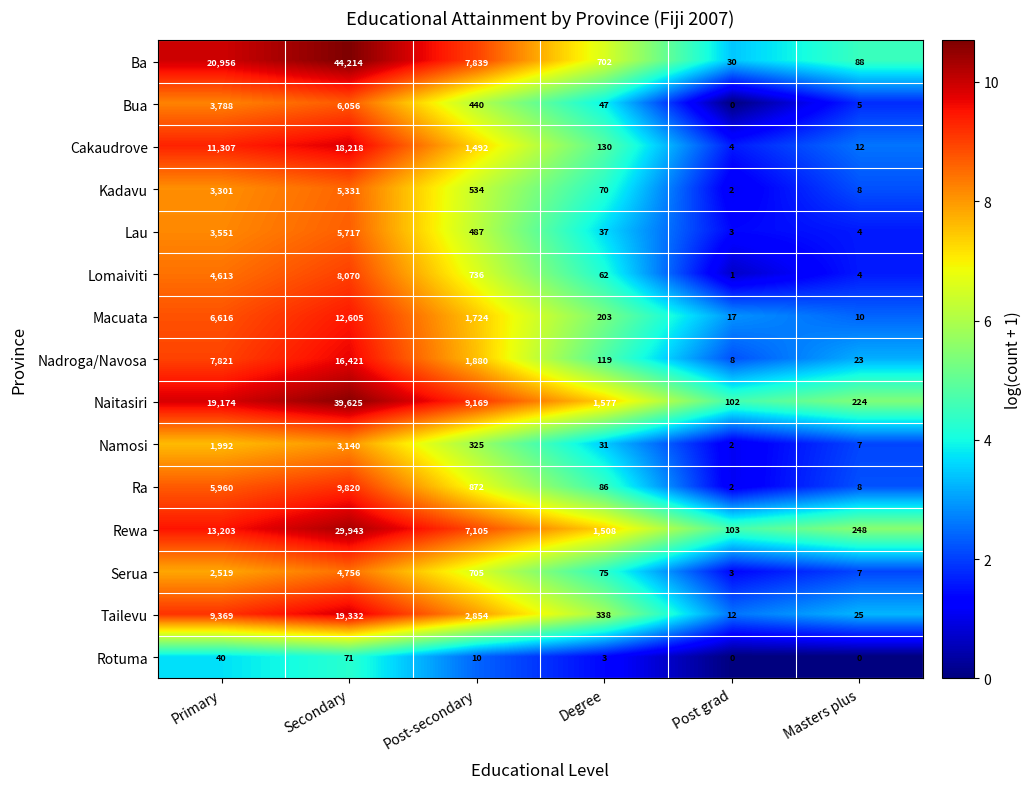

At which label does Naitasiri first exceed 9169?

Primary